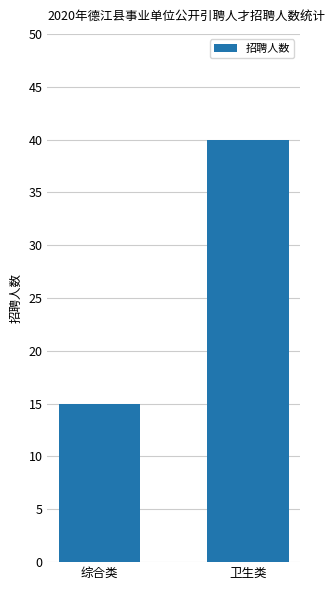

What is the smallest value displayed?

15